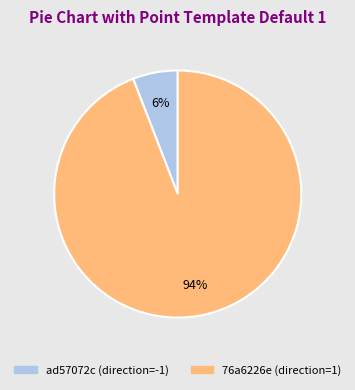

Is there any slice that represents more than half of the pie?

Yes